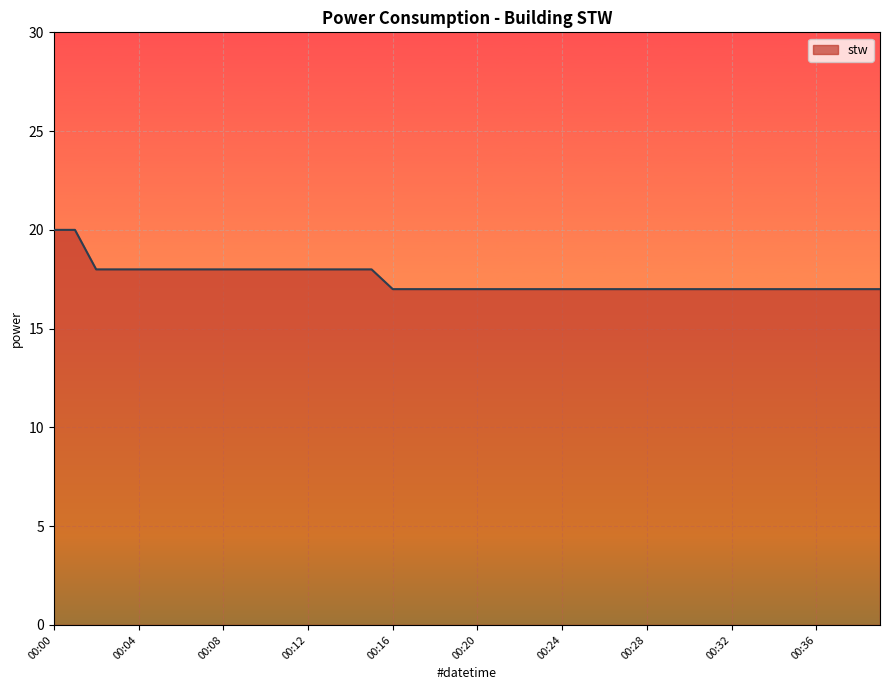

Does the chart display data point markers on the line(s)?

No